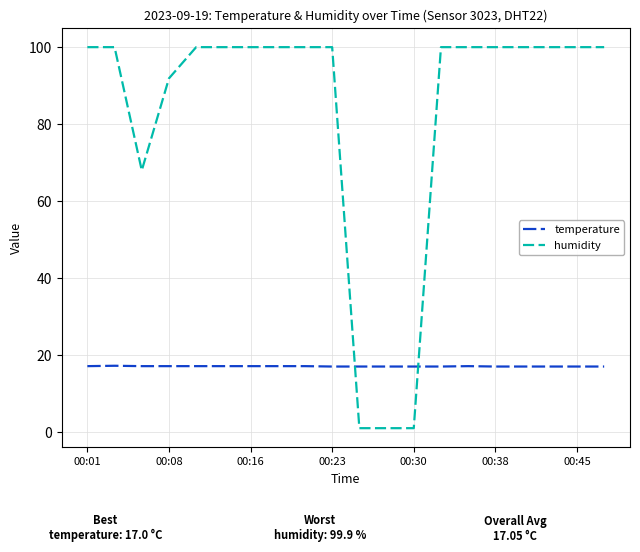

Which series has the largest total across all categories?

humidity